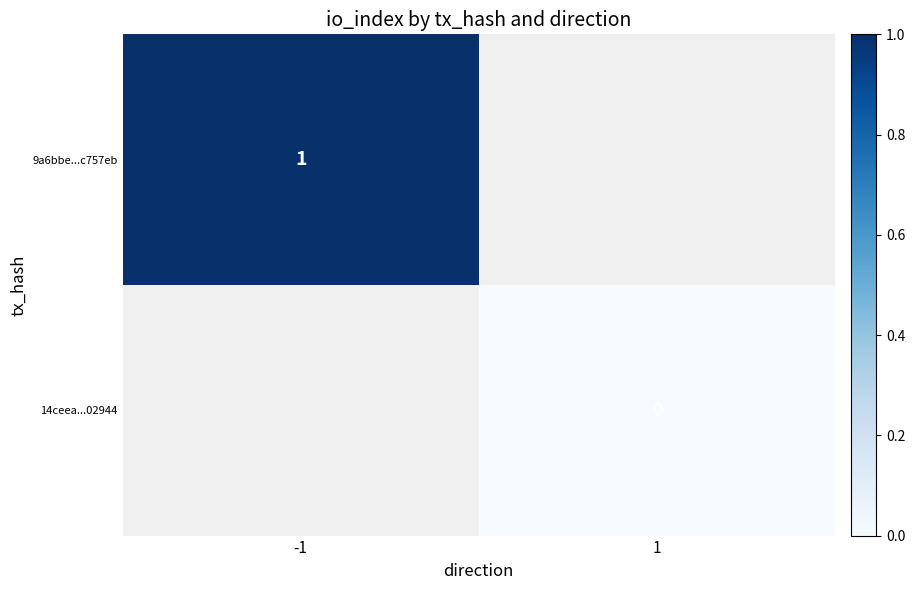

Is it true that 9a6bbe...c757eb equals 1 at -1?

True